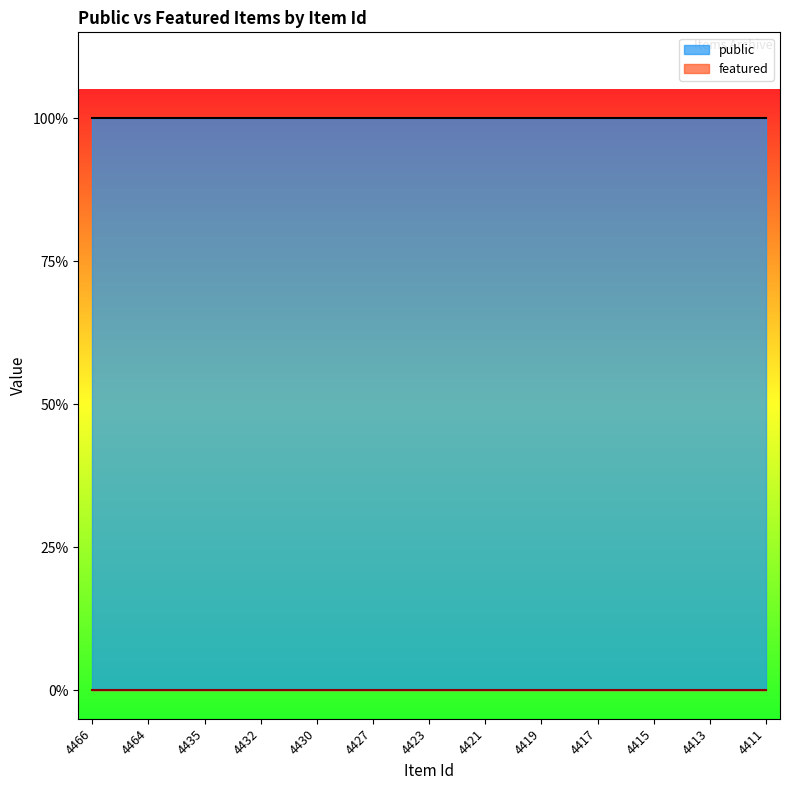

How many lines are shown in the chart?

2